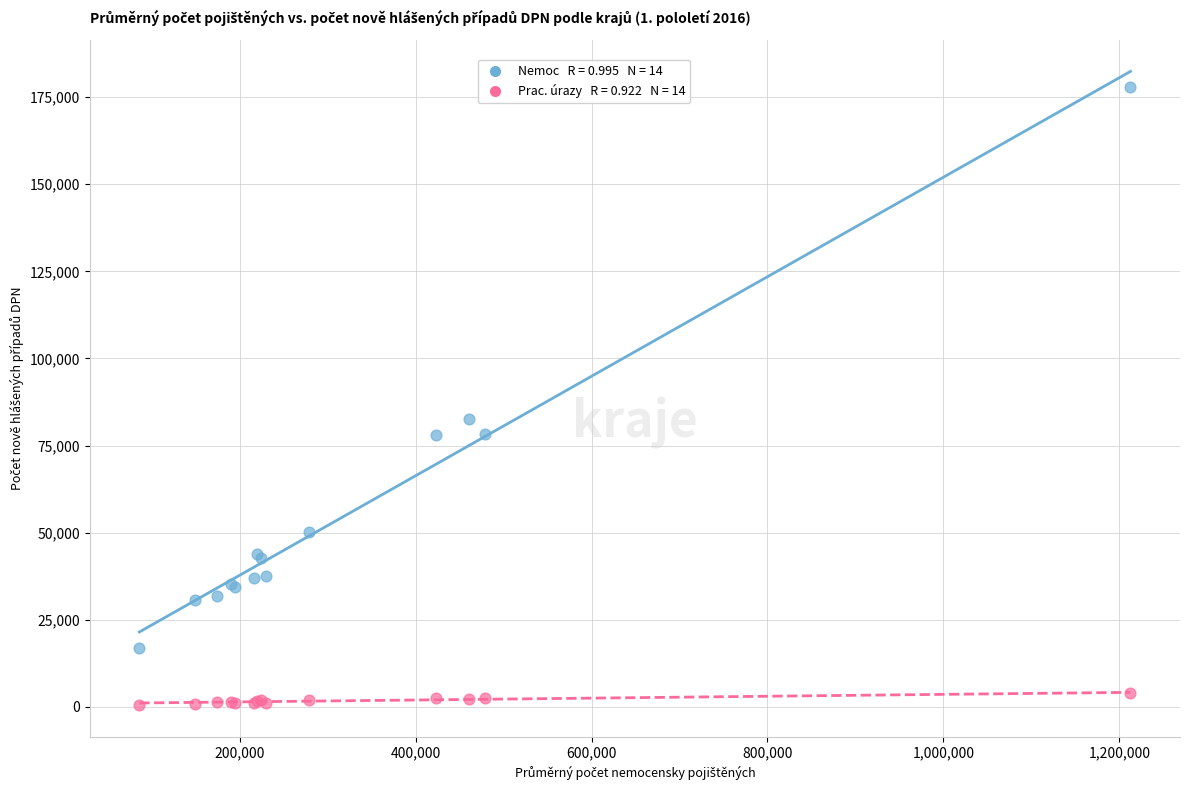

Across all series, what Y value is closest to 89191?

82534